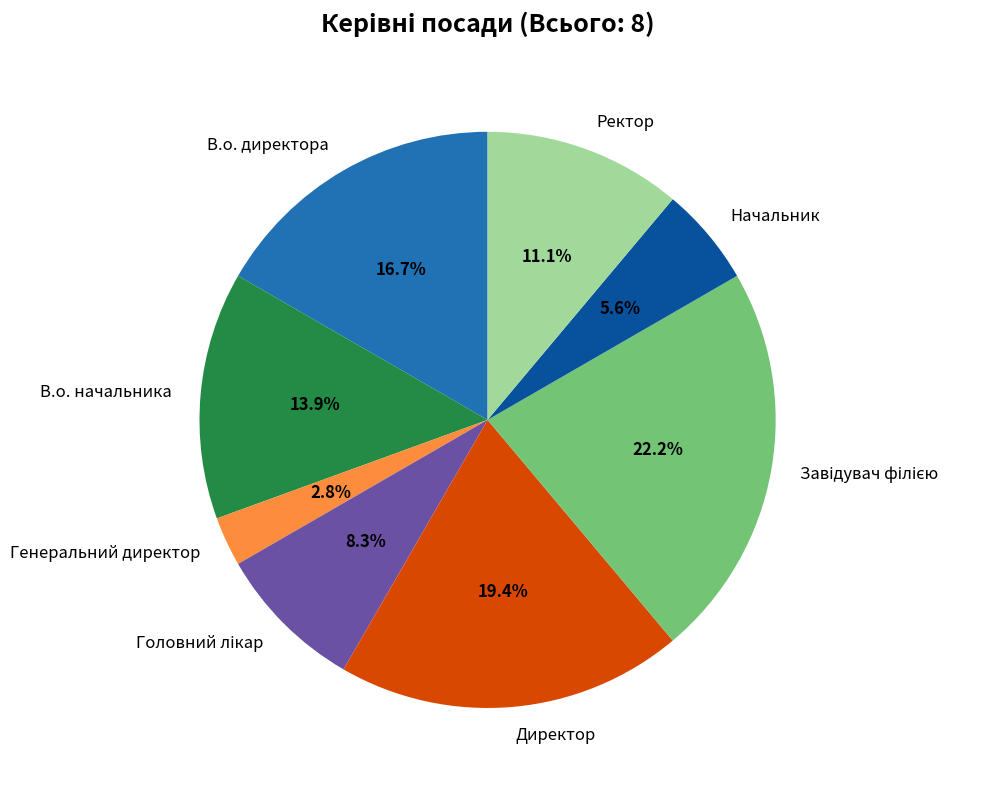

What is the smallest slice in the pie chart?

Генеральний директор